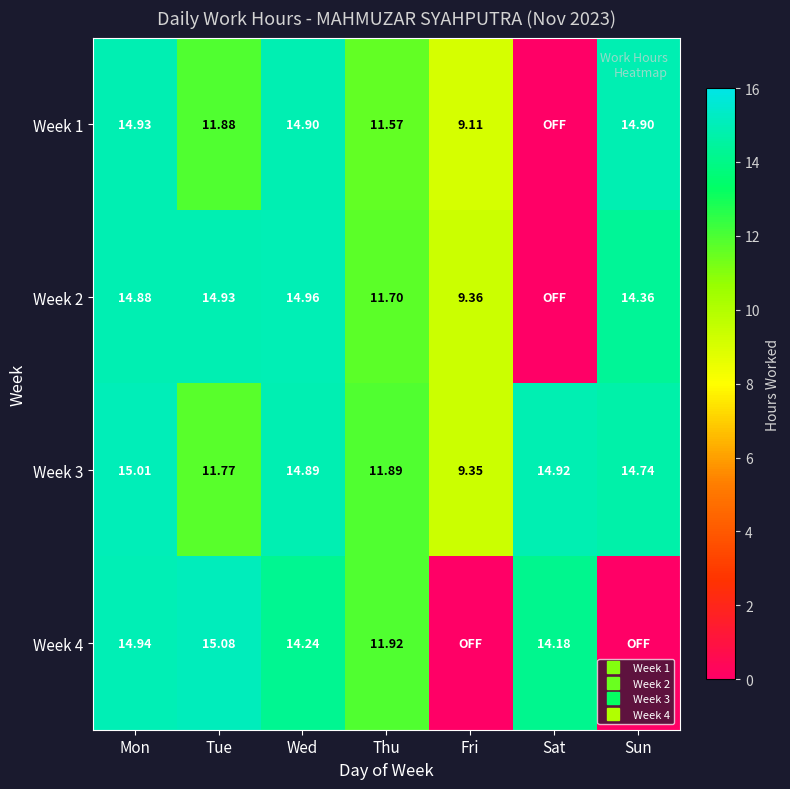

At which label does Week 4 reach its peak?

Tue